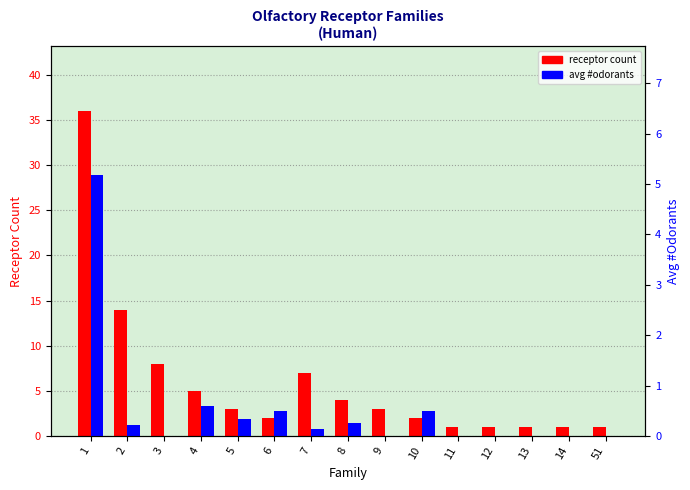

Is it true that avg #odorants equals 0.0 at 12?

True